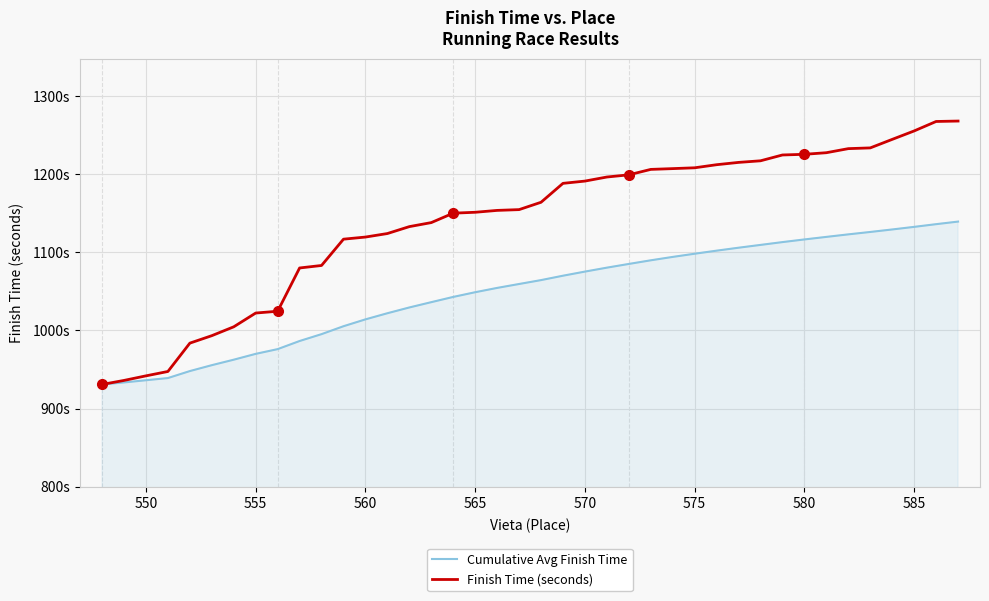

List the series in order of their peak value, lowest first.

Cumulative Avg Finish Time, Finish Time (seconds)